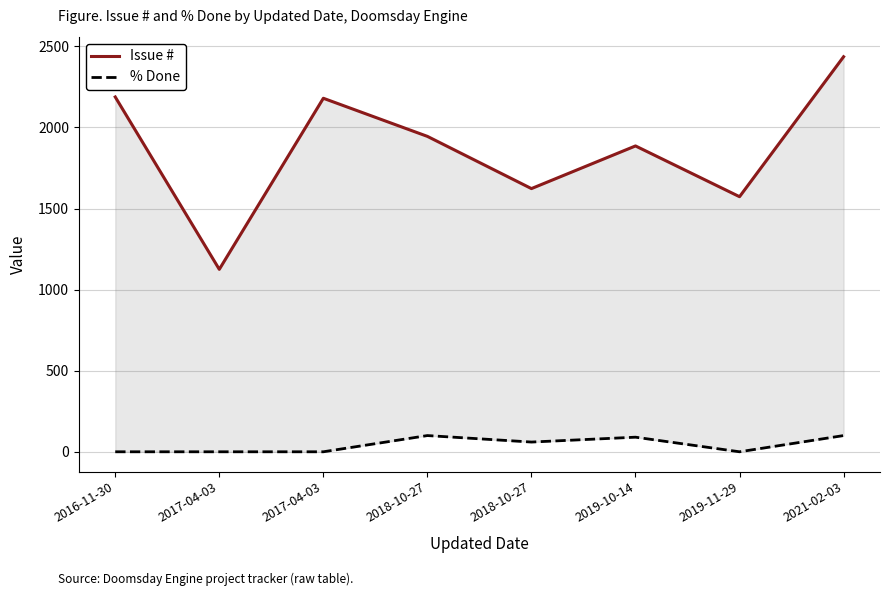

Is the value of % Done at 2016-11-30 greater than the value of Issue # at 2017-04-03?

No